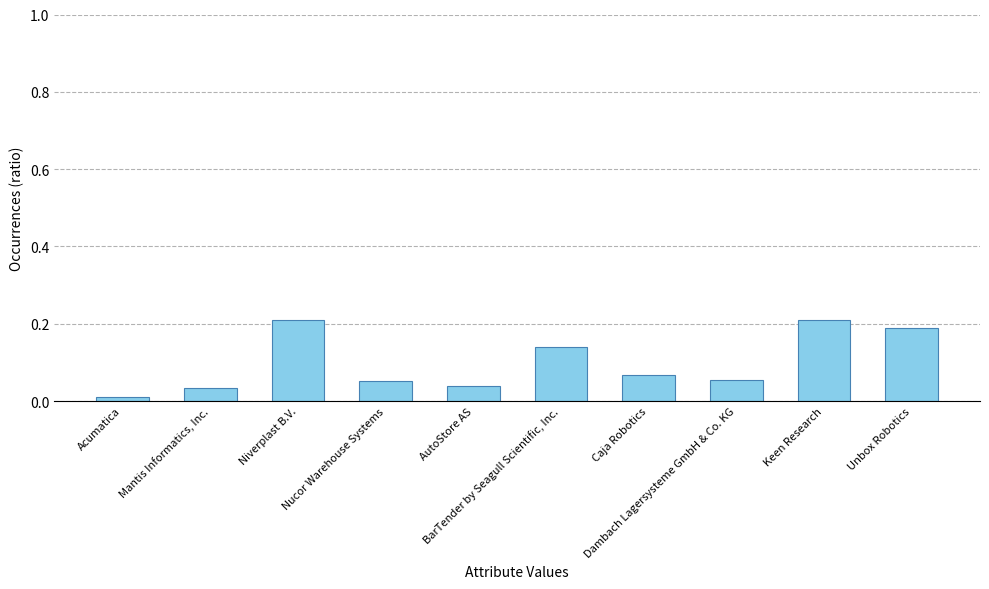

What is the sum of all values?

1.0